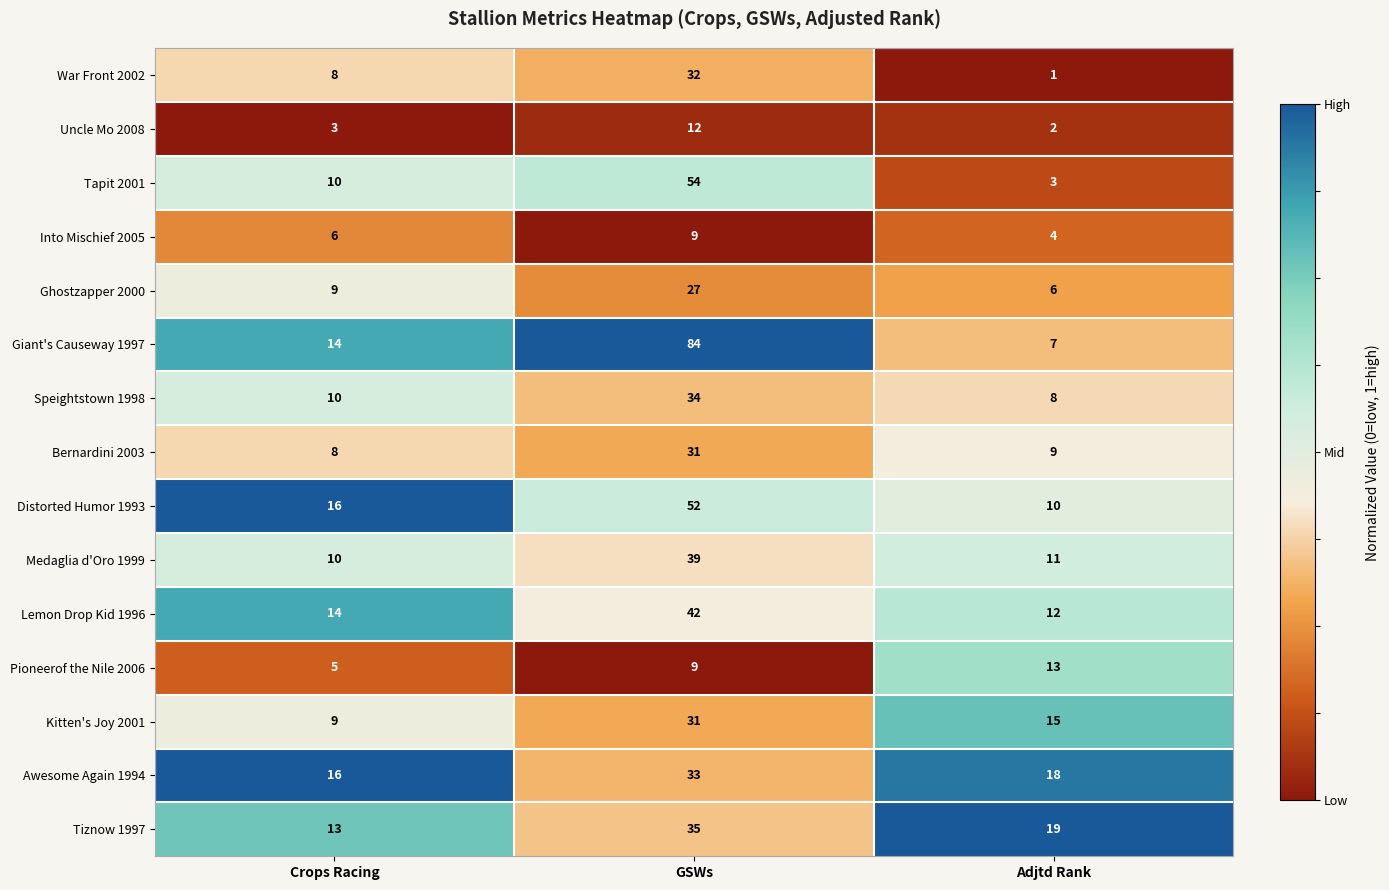

Is it true that Bernardini 2003 equals 8 at Crops Racing?

True